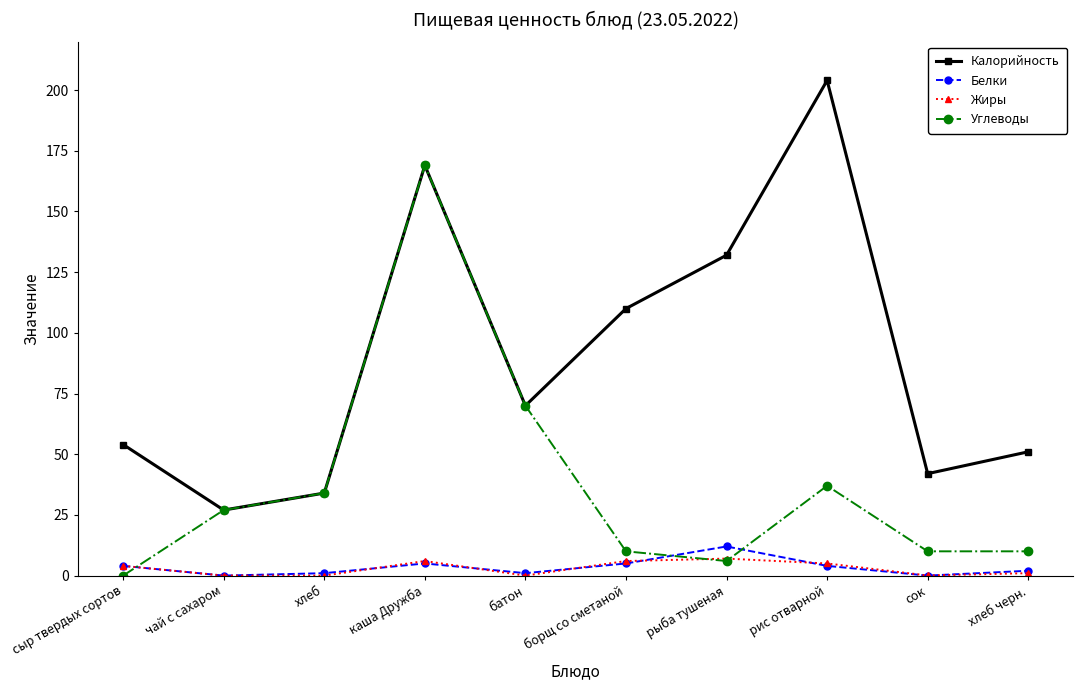

Which series changed the most between хлеб and борщ со сметаной?

Калорийность